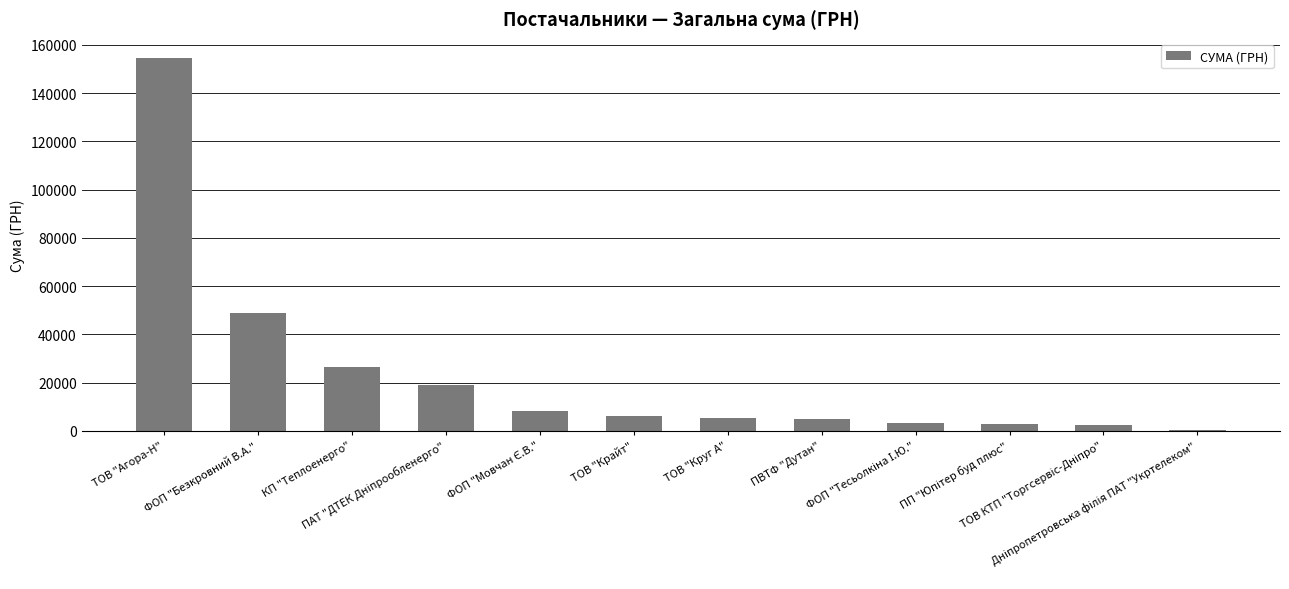

What is the greatest value displayed?

154788.4